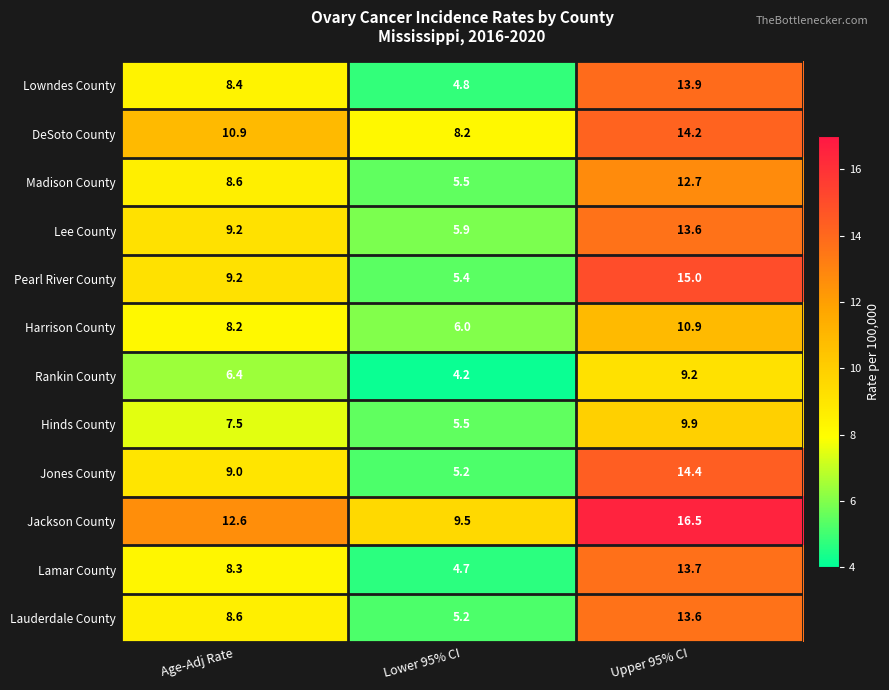

What is the maximum value shown in the chart?

16.5